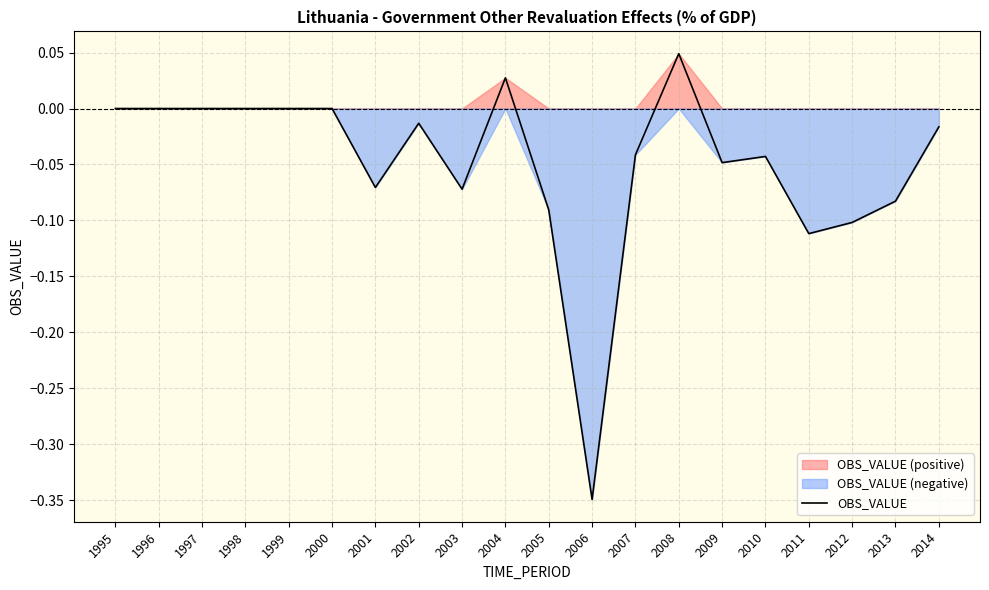

How many interior local peaks (higher than both neighbors) does the data have?

4